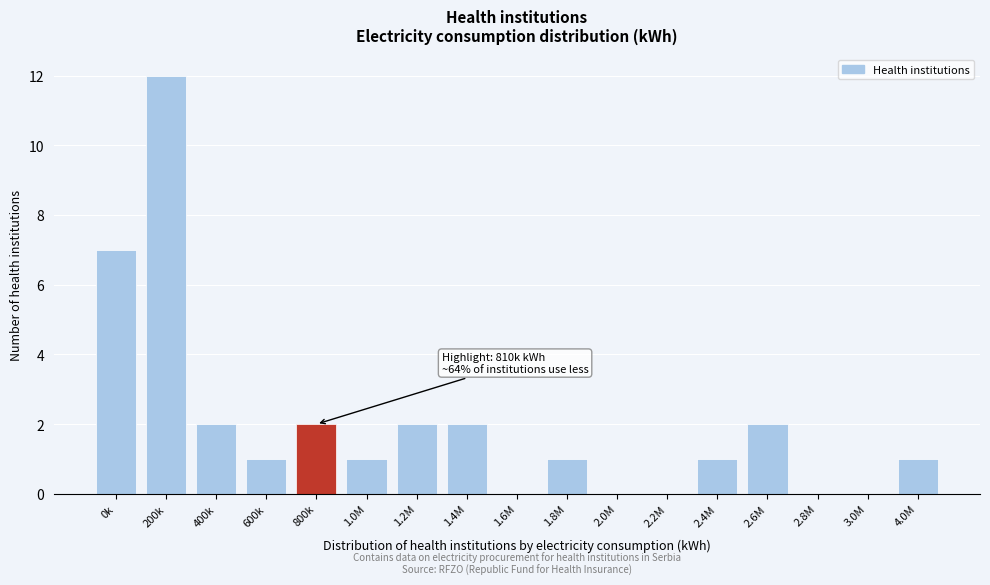

Reading left to right, extract all data points from this chart.

0k=7	200k=12	400k=2	600k=1	800k=2	1.0M=1	1.2M=2	1.4M=2	1.6M=0	1.8M=1	2.0M=0	2.2M=0	2.4M=1	2.6M=2	2.8M=0	3.0M=0	4.0M=1